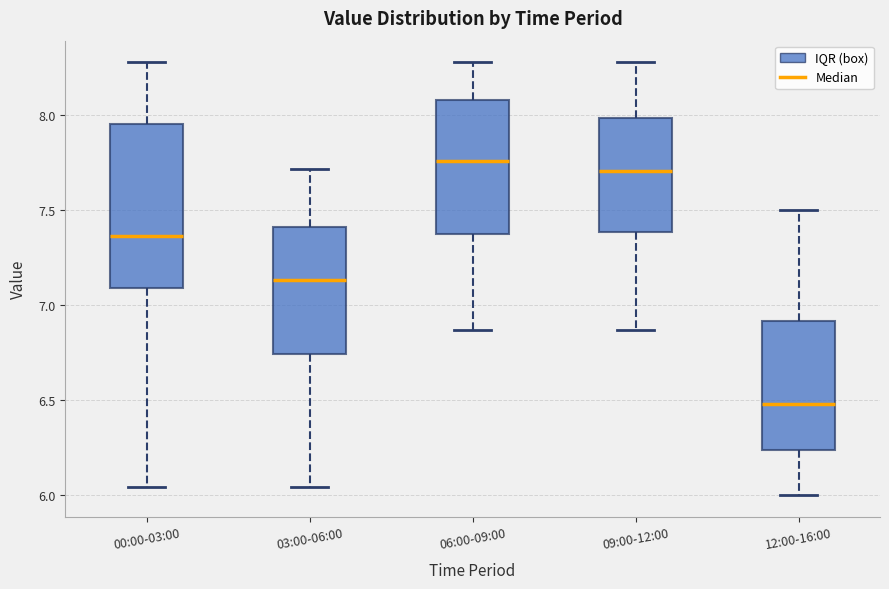

Reading left to right, transcribe this box plot: for each box, give where its median line is, the range the box spans, and where its two whiskers end, as read against the y-axis. The values are not printed on the chart, so give them approximately, as read against the axis.

00:00-03:00: median 7.35, box 7.10 to 7.95, whiskers 6.05 to 8.30
03:00-06:00: median 7.15, box 6.75 to 7.40, whiskers 6.05 to 7.70
06:00-09:00: median 7.75, box 7.40 to 8.10, whiskers 6.85 to 8.30
09:00-12:00: median 7.70, box 7.40 to 8.00, whiskers 6.85 to 8.30
12:00-16:00: median 6.50, box 6.25 to 6.90, whiskers 6.00 to 7.50